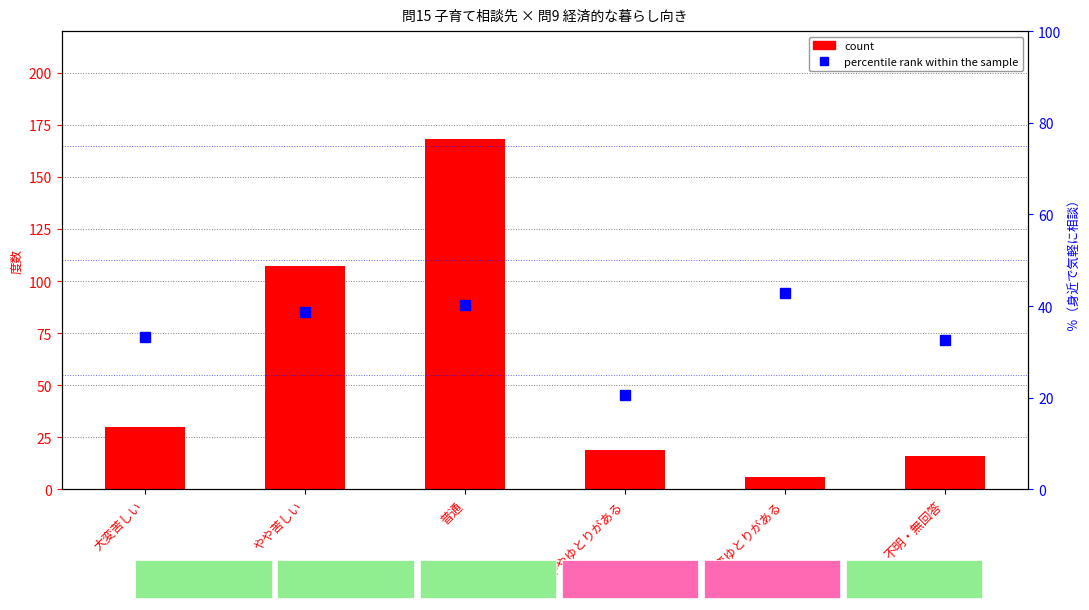

Reading left to right, what are all the values shown in this chart?

count: 大変苦しい=30.0	やや苦しい=107.0	普通=168.0	ややゆとりがある=19.0	大変ゆとりがある=6.0	不明・無回答=16.0
percentile rank within the sample: 大変苦しい=33.3	やや苦しい=38.8	普通=40.3	ややゆとりがある=20.7	大変ゆとりがある=42.9	不明・無回答=32.7